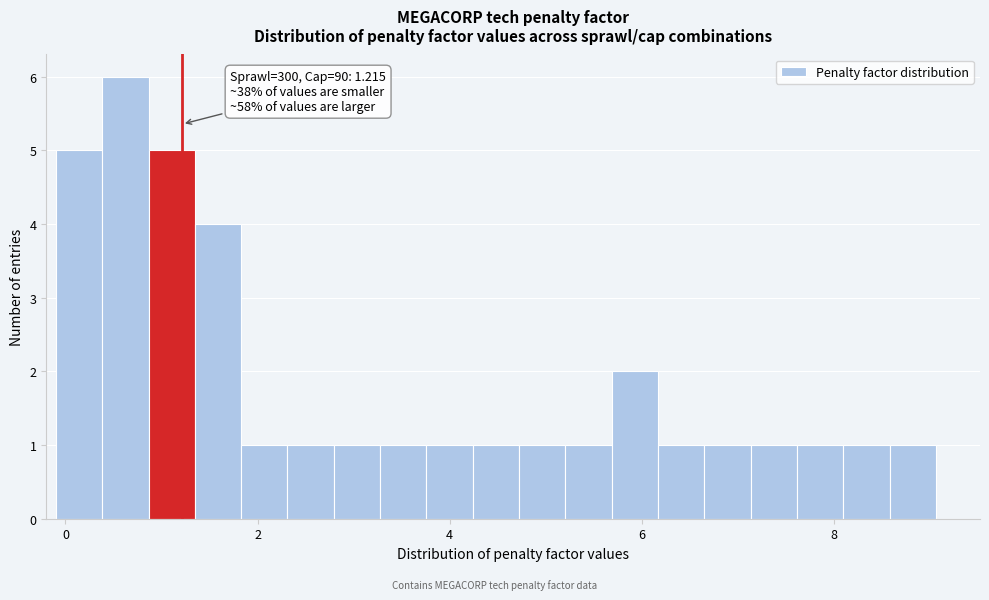

Around what value on the x-axis is the tallest bar? Give the approximate position of its centre, as read against the axis.

0.6